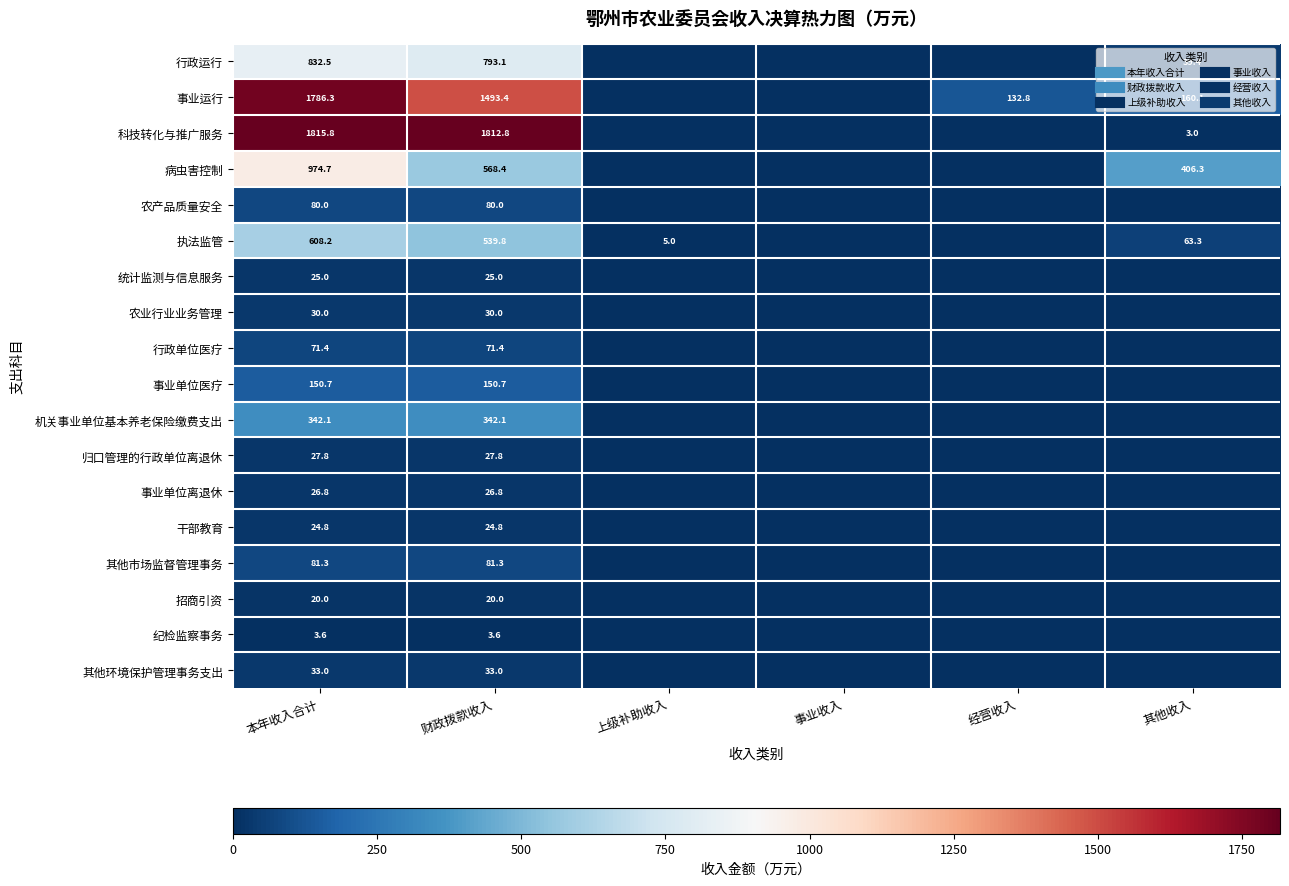

Rank the categories by 科技转化与推广服务 value from lowest to highest.

上级补助收入, 事业收入, 经营收入, 其他收入, 财政拨款收入, 本年收入合计